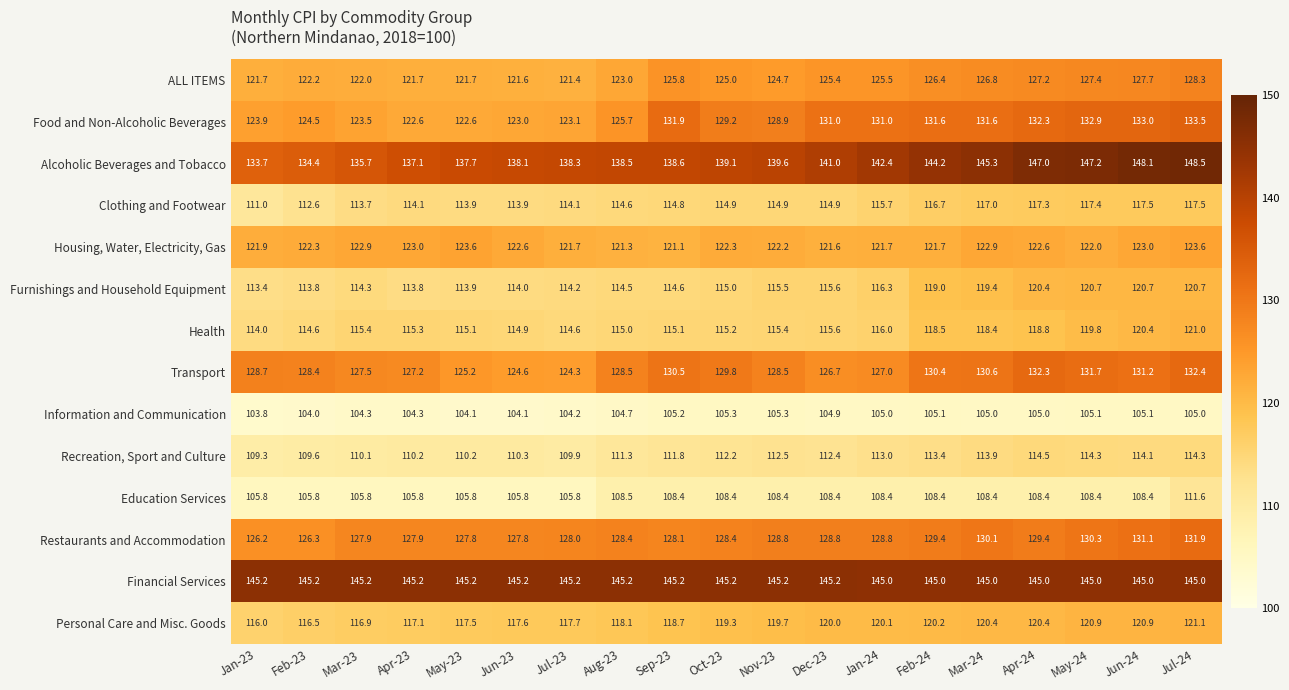

At which category does the chart reach its minimum across all series?

Jan-23